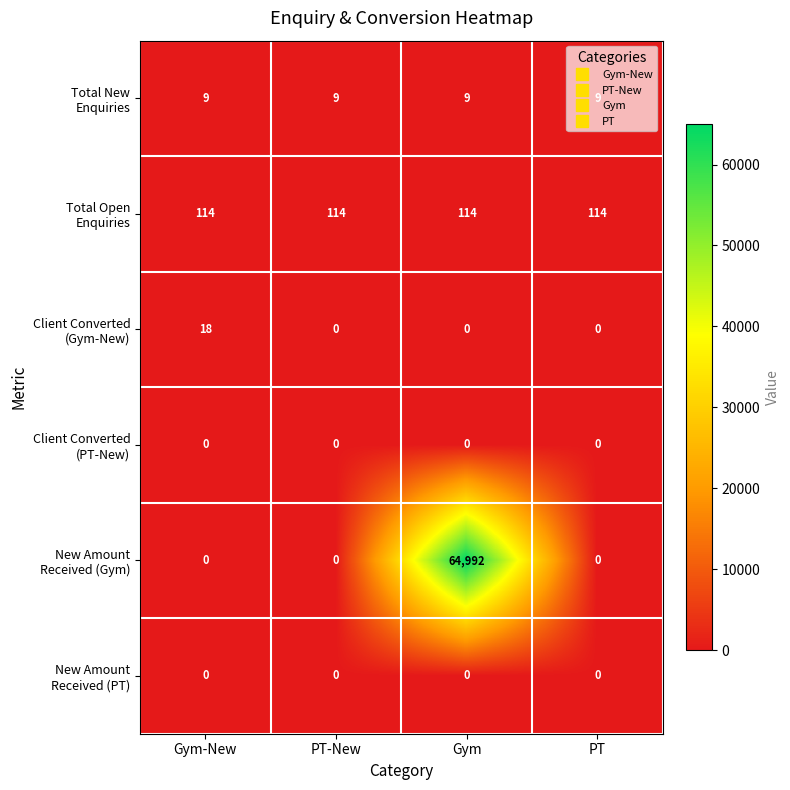

What is the total value across all series at PT-New?

123